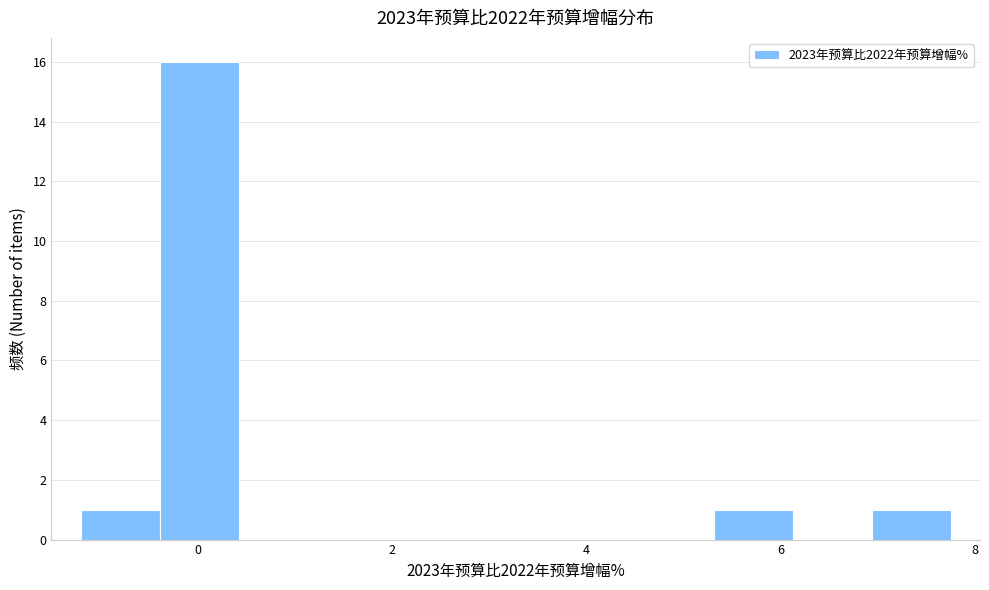

Which range on the x-axis has the tallest bar?

-0.4 to 0.4